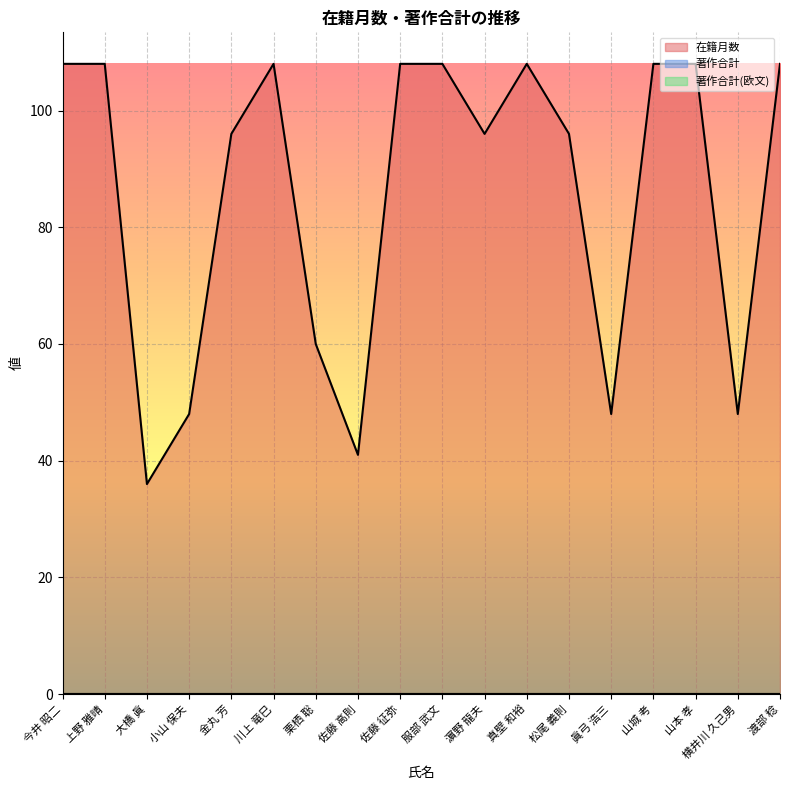

List the labels in order of 在籍月数 value, largest first.

今井 昭二, 上野 雅晴, 川上 竜巳, 佐藤 征弥, 服部 武文, 真壁 和裕, 山城 考, 山本 孝, 渡部 稔, 金丸 芳, 濵野 龍夫, 松尾 義則, 栗栖 聡, 小山 保夫, 眞弓 浩三, 横井川 久己男, 佐藤 高則, 大橋 眞